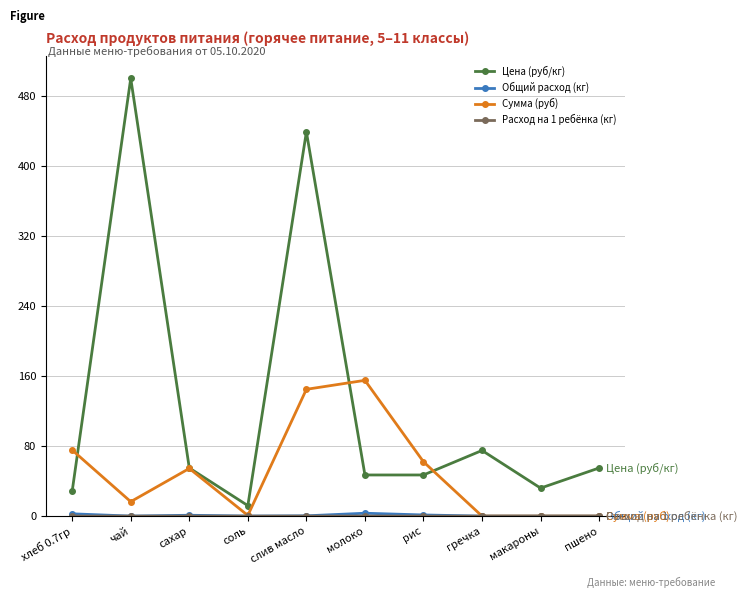

How many data points in Цена (руб/кг) are less than 55?

5